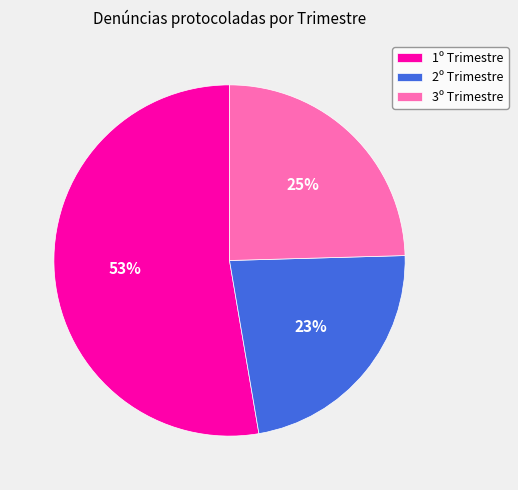

Which category has the biggest portion of the pie?

1º Trimestre